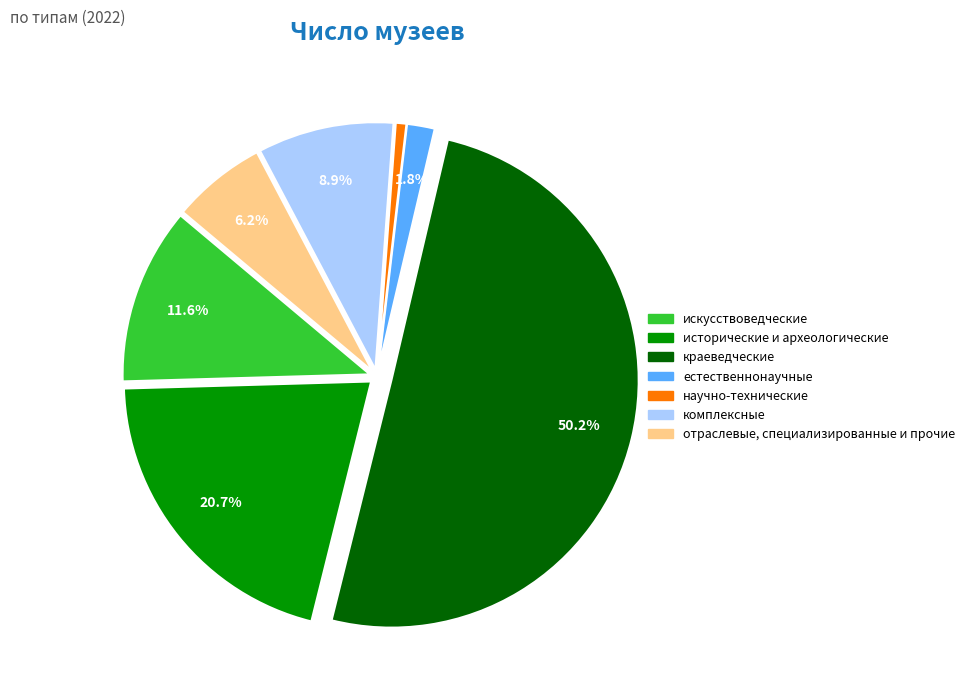

Which slice is the largest?

краеведческие